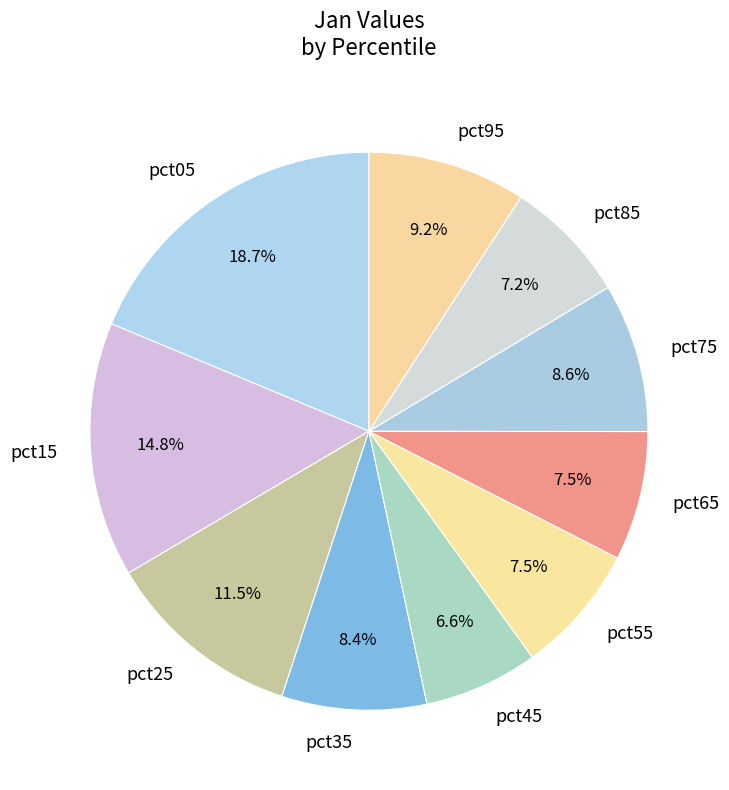

How many slices are in this pie chart?

10